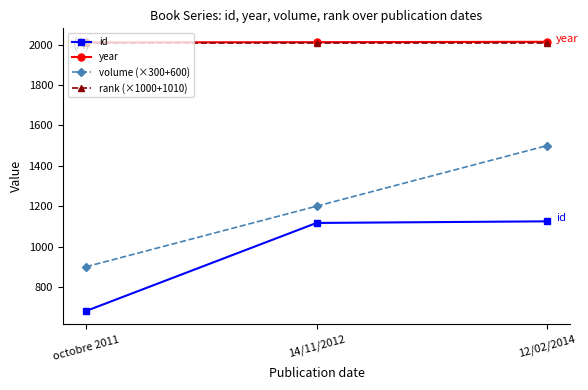

Between octobre 2011 and 12/02/2014, which series saw the biggest shift?

volume (×300+600)